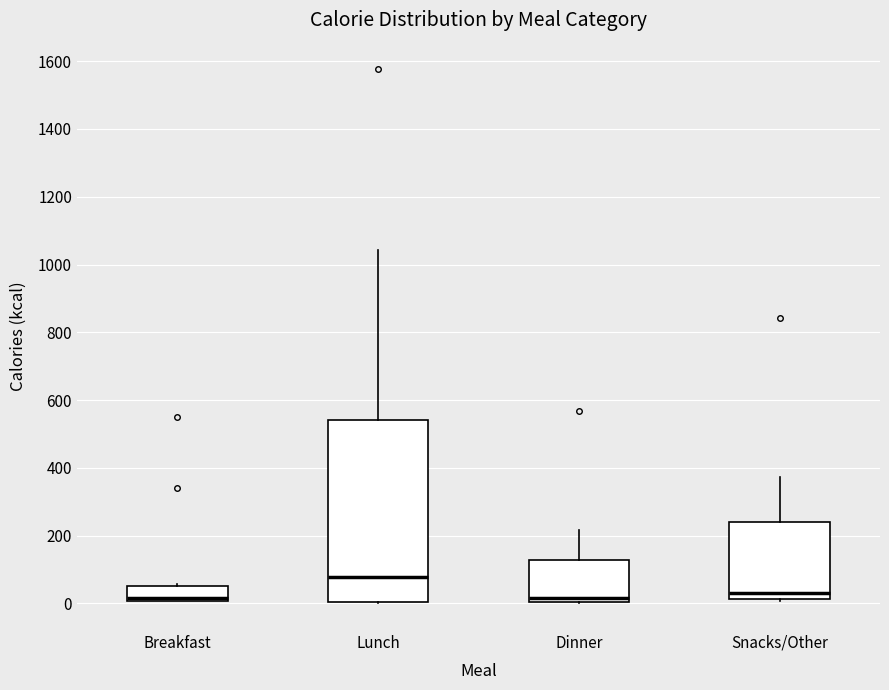

Reading left to right, transcribe this box plot: for each box, give where its median line is, the range the box spans, and where its two whiskers end, as read against the y-axis. The values are not printed on the chart, so give them approximately, as read against the axis.

Breakfast: median 20, box 0 to 60, whiskers 0 to 60 (just above the box's upper edge)
Lunch: median 80, box 0 to 540, whiskers 0 to 1040
Dinner: median 20, box 0 to 120, whiskers 0 to 220
Snacks/Other: median 20 (just above the box's lower edge), box 20 to 240, whiskers 0 to 380